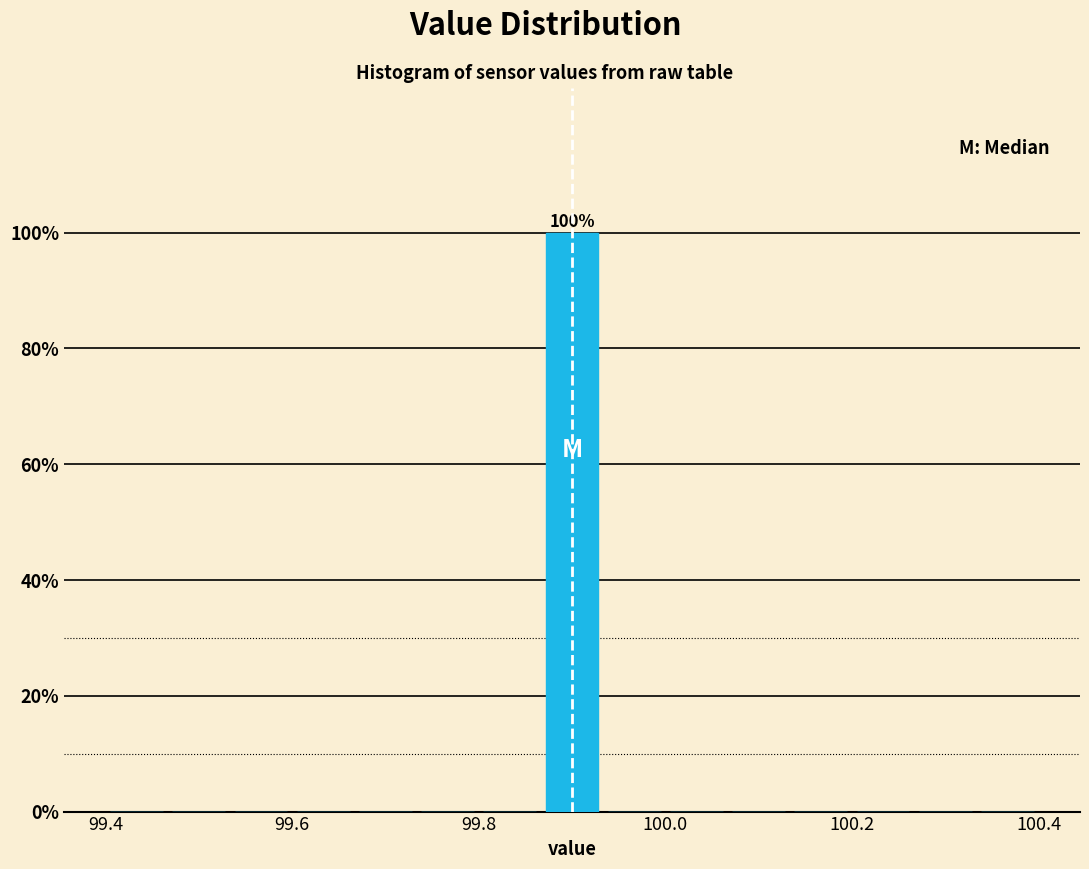

Read against the x-axis, roughly where is the centre of the tallest bar?

99.90